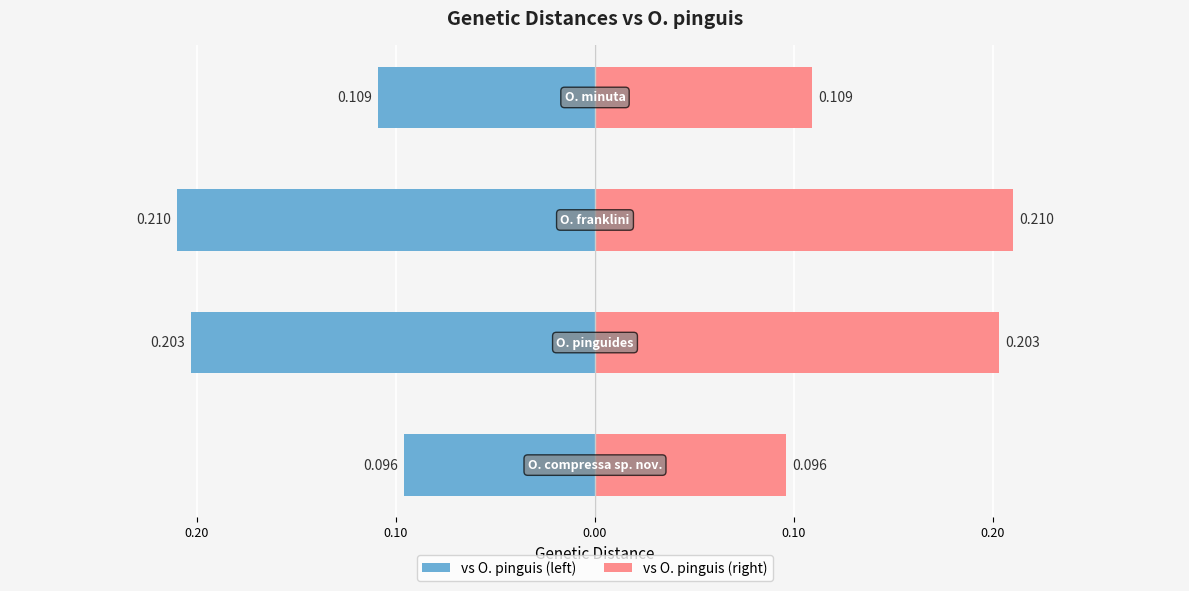

How many bars are there in each group?

2